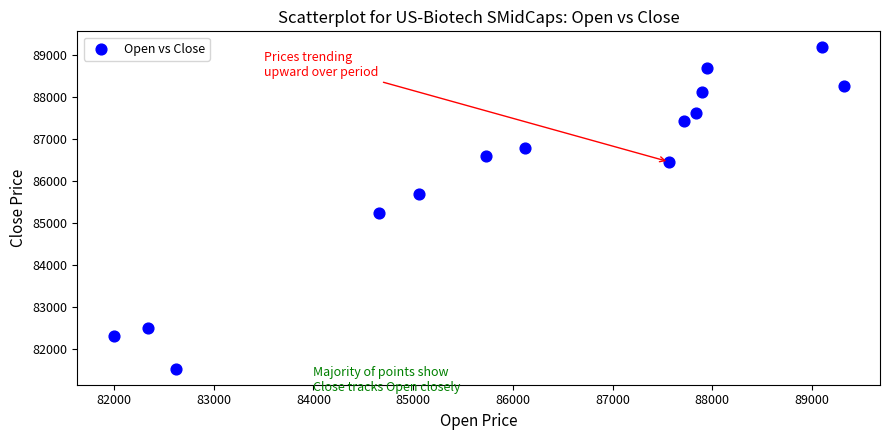

What Y value in the scatter plot is closest to 85357?

85228